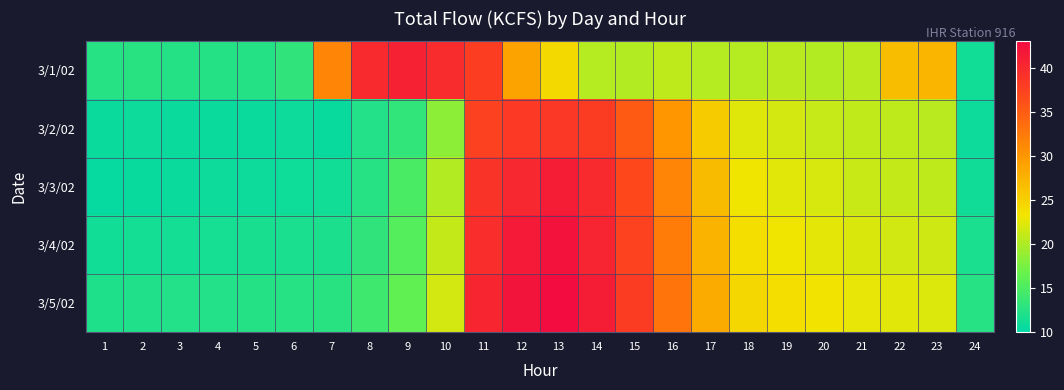

At 7, list the series in order from largest to smallest.

3/1/02, 3/5/02, 3/4/02, 3/3/02, 3/2/02